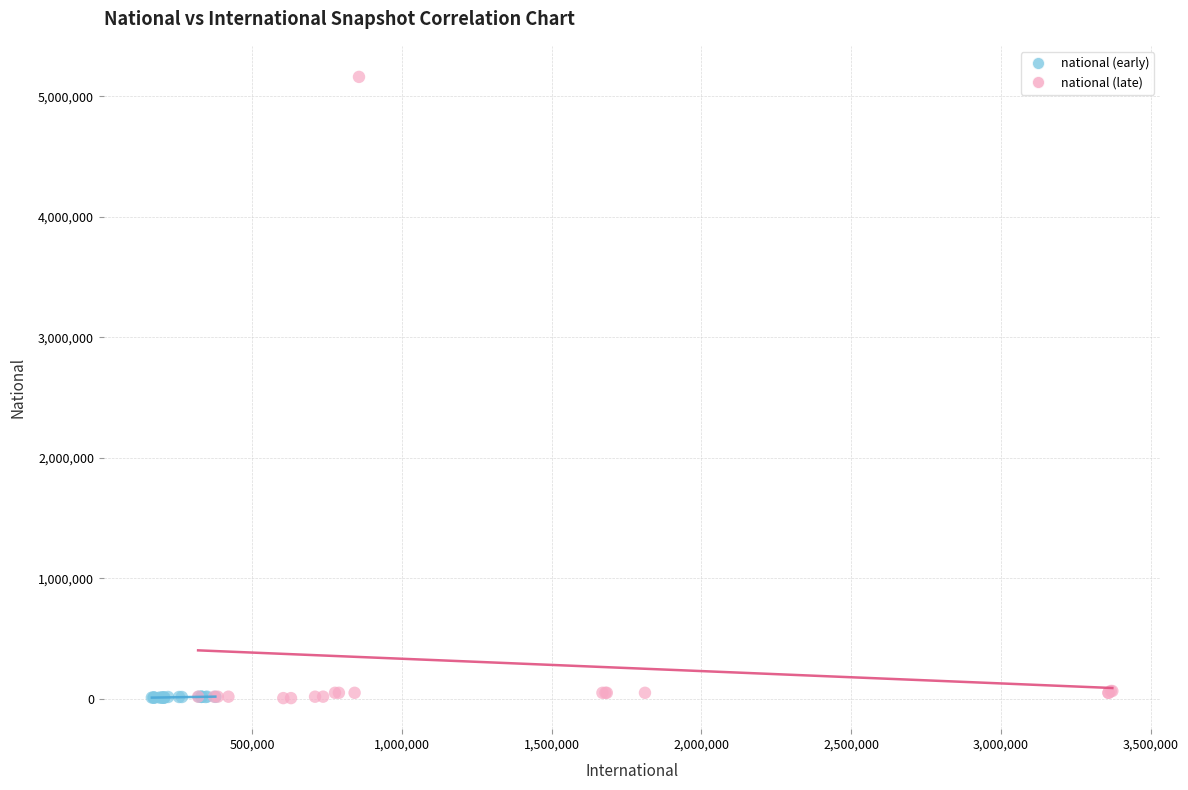

Which series contains the highest Y value?

national (late)